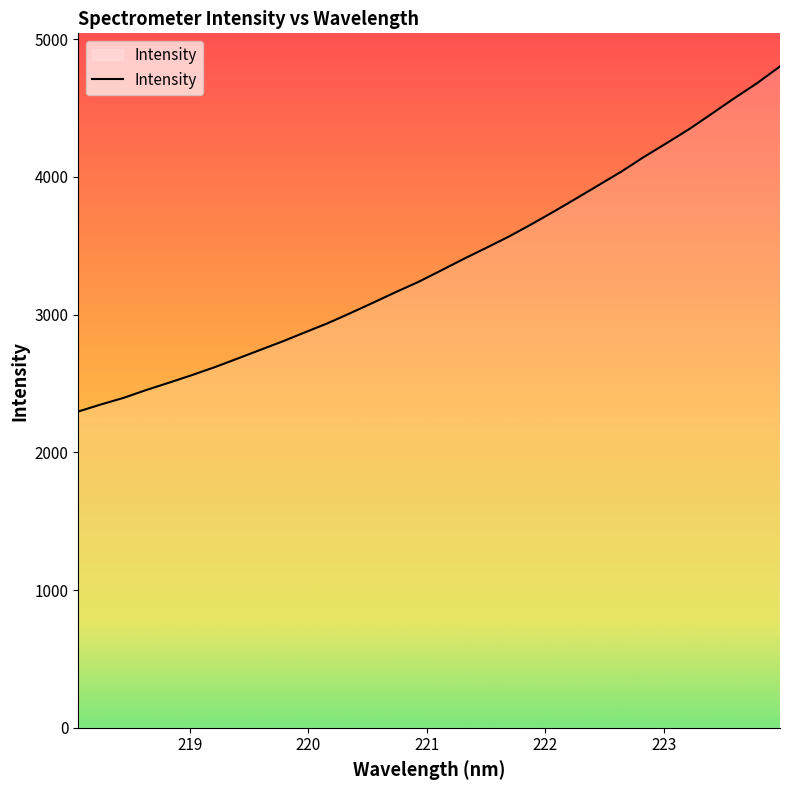

What is the greatest value displayed?

4802.0